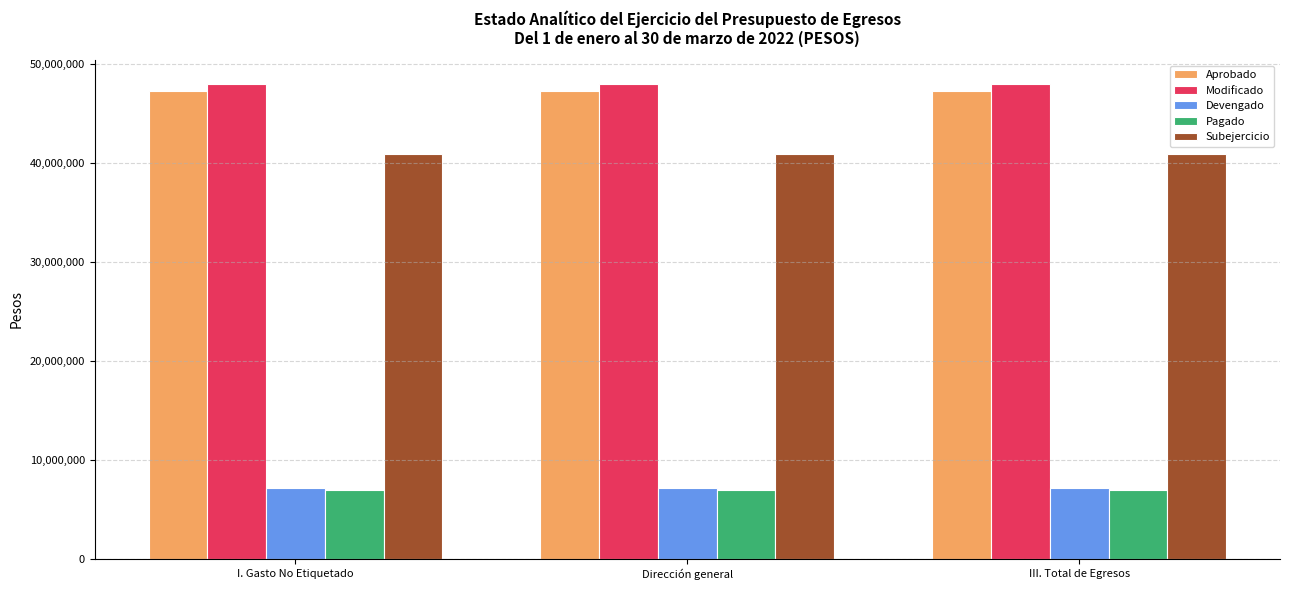

What is the label of the 1st bar from the right?

III. Total de Egresos